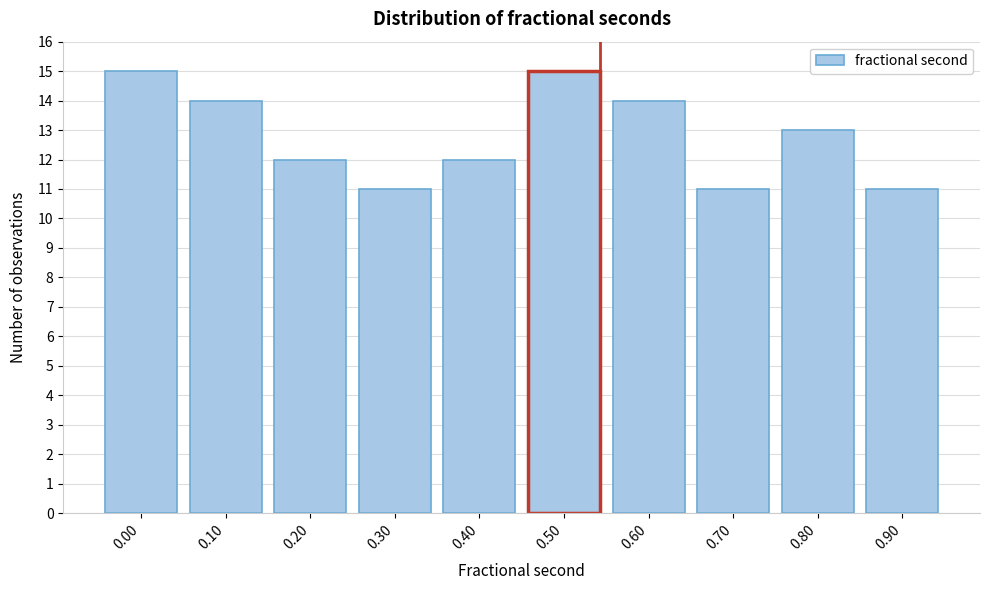

Reading left to right, extract all data points from this chart.

0.00=15	0.10=14	0.20=12	0.30=11	0.40=12	0.50=15	0.60=14	0.70=11	0.80=13	0.90=11